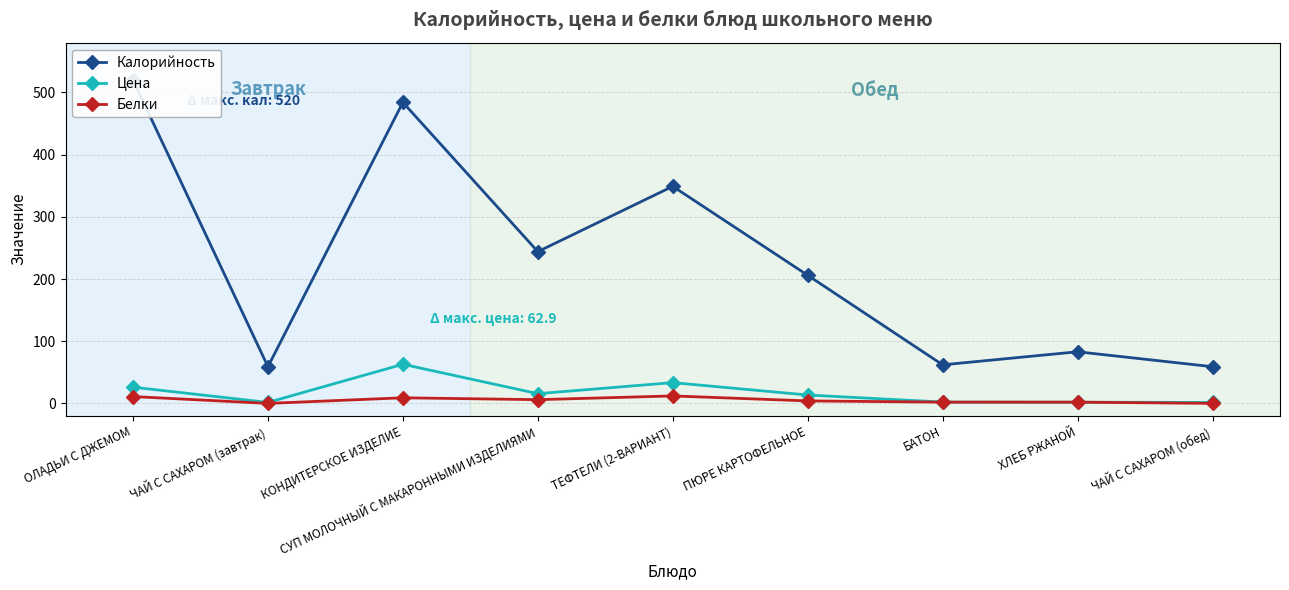

How many data points in Калорийность are less than 206?

4